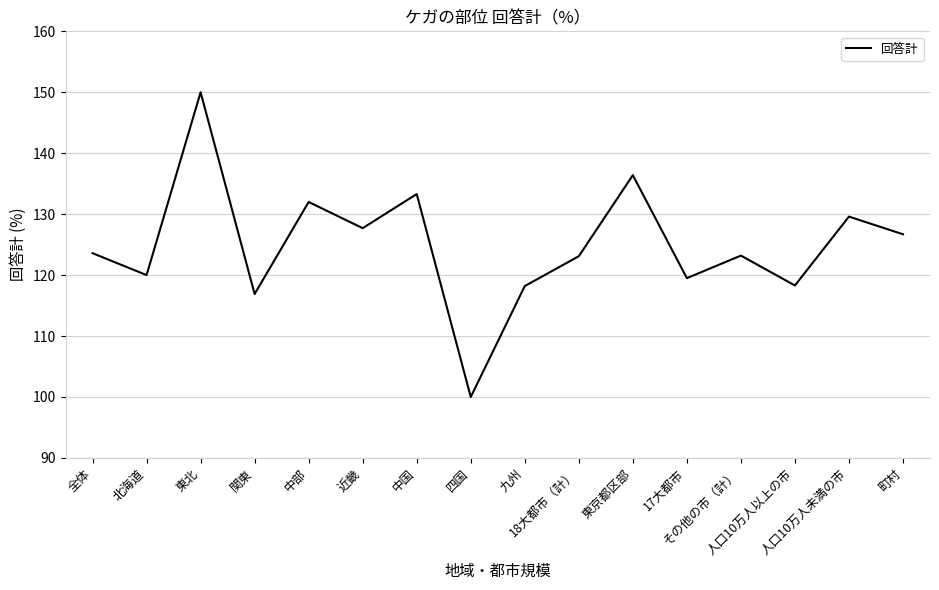

At which category does the data reach its first local peak?

東北